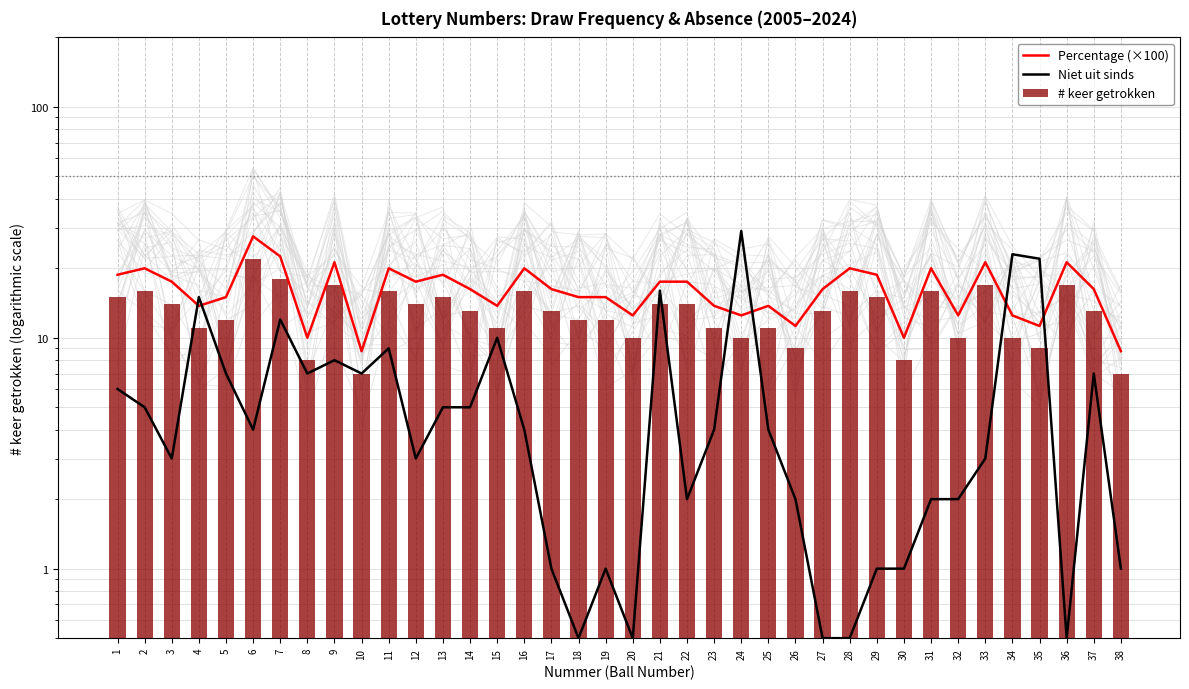

What is the minimum value for Percentage (×100)?

8.8